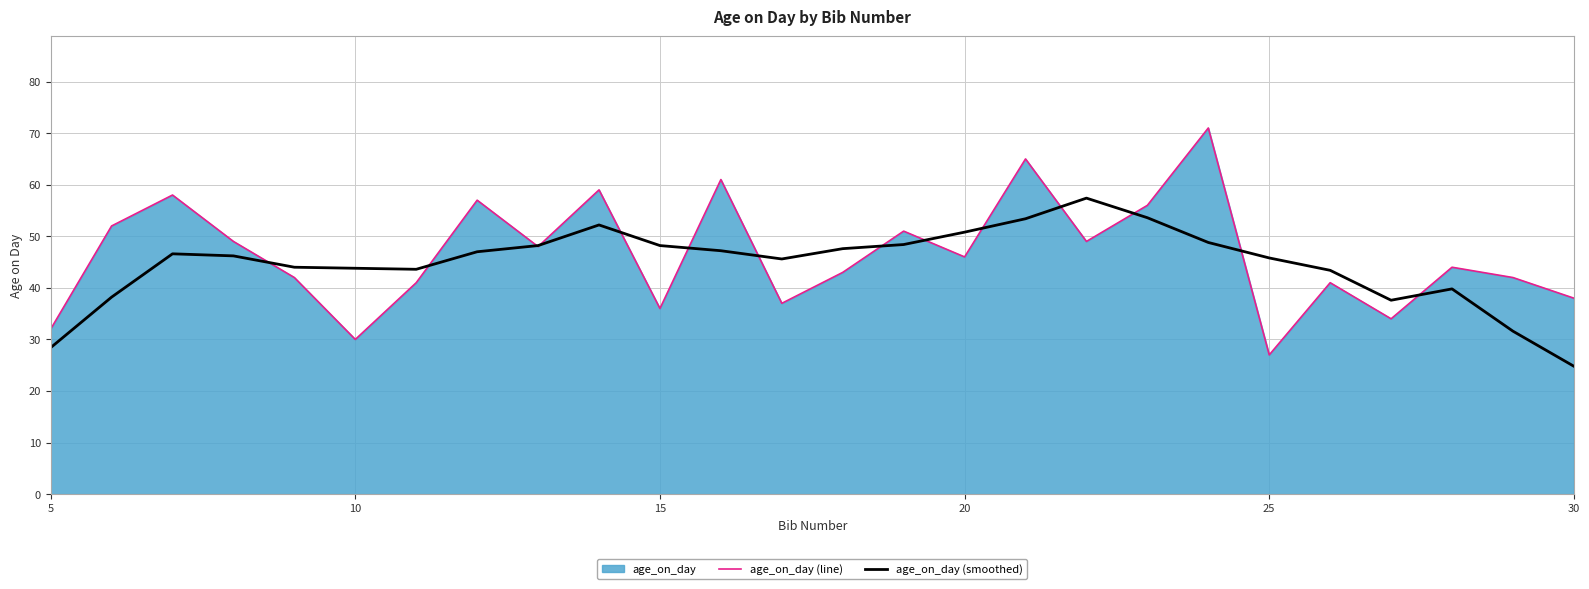

Which series has the widest spread of values?

age_on_day (line)